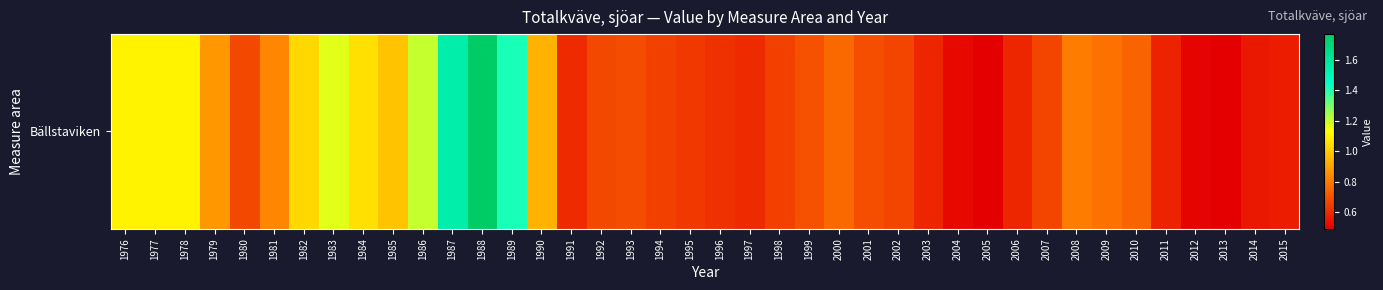

List the labels in order of value, largest first.

1988, 1987, 1989, 1986, 1983, 1976, 1977, 1978, 1984, 1982, 1985, 1990, 1979, 1981, 2008, 2009, 2000, 2010, 1999, 2001, 1993, 1980, 1992, 2007, 2002, 1994, 1998, 1995, 1996, 1991, 1997, 2003, 2006, 2011, 2015, 2014, 2004, 2012, 2005, 2013